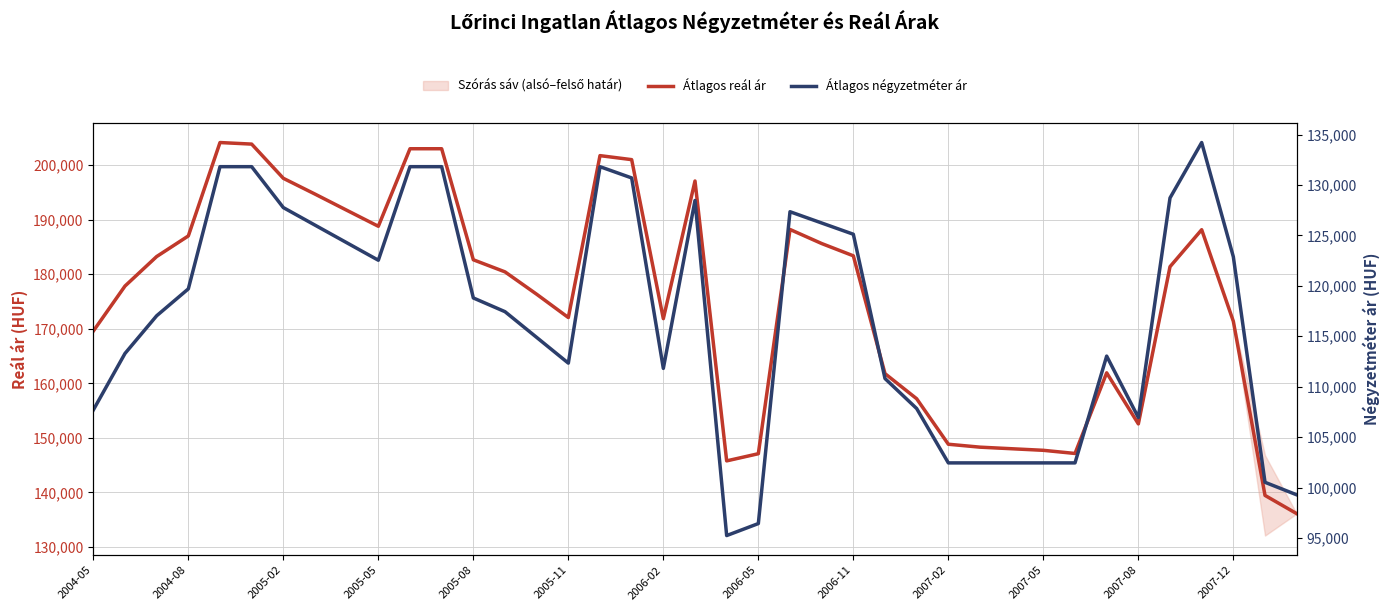

Which series has the largest range (max minus min)?

Átlagos reál ár